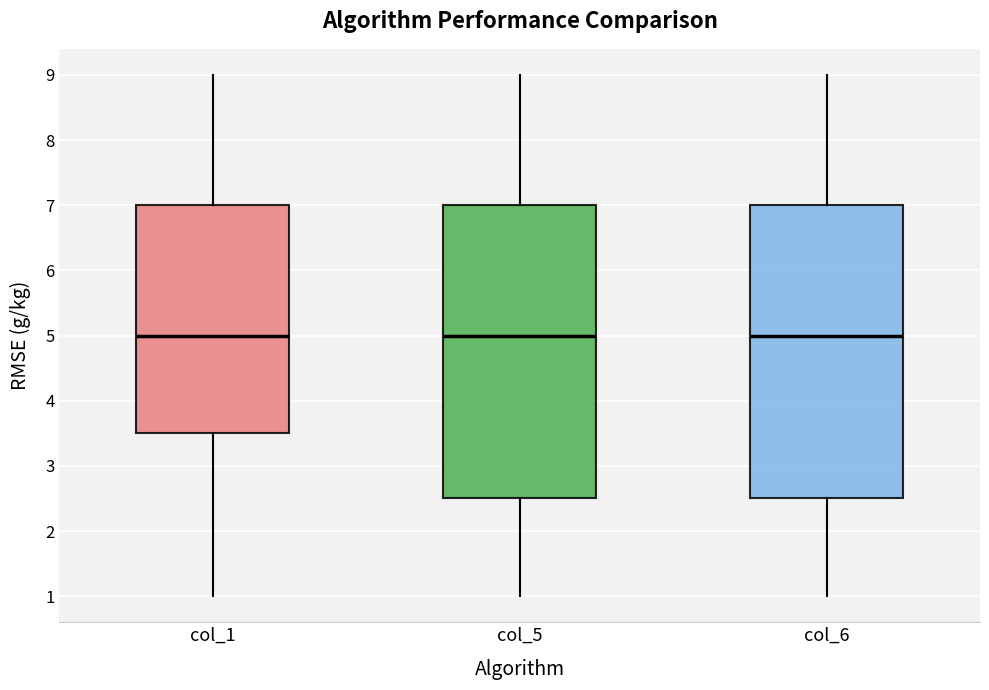

Where does the lower whisker of the box for col_6 end on the y-axis? The values are not printed on the chart, so give them approximately, as read against the axis.

1.0